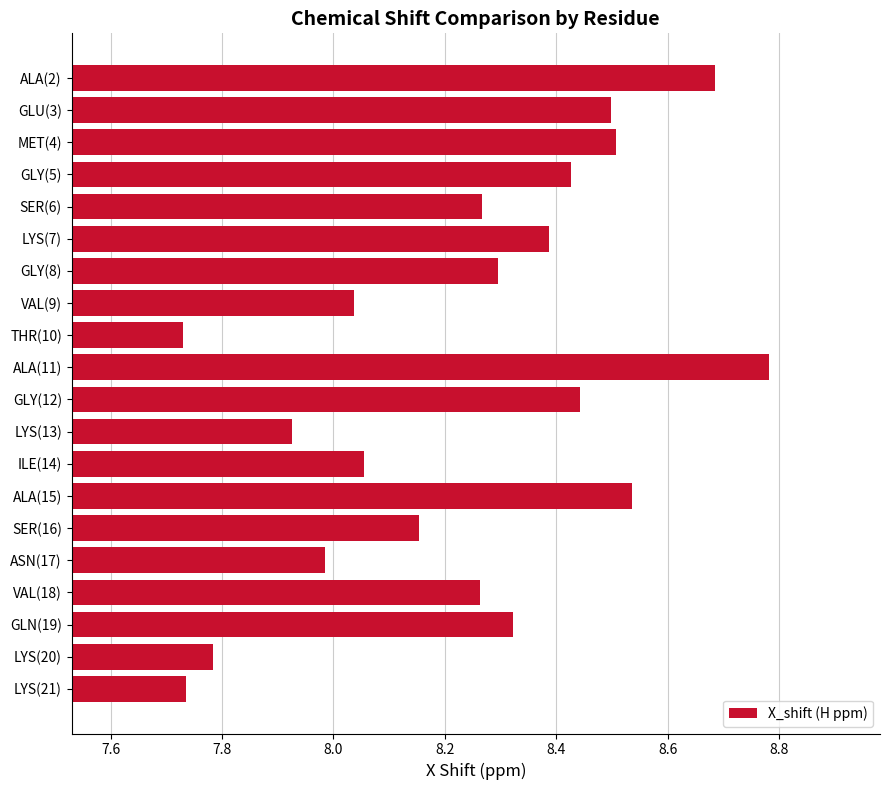

What is the change in value from GLN(19) to LYS(21)?

-0.6